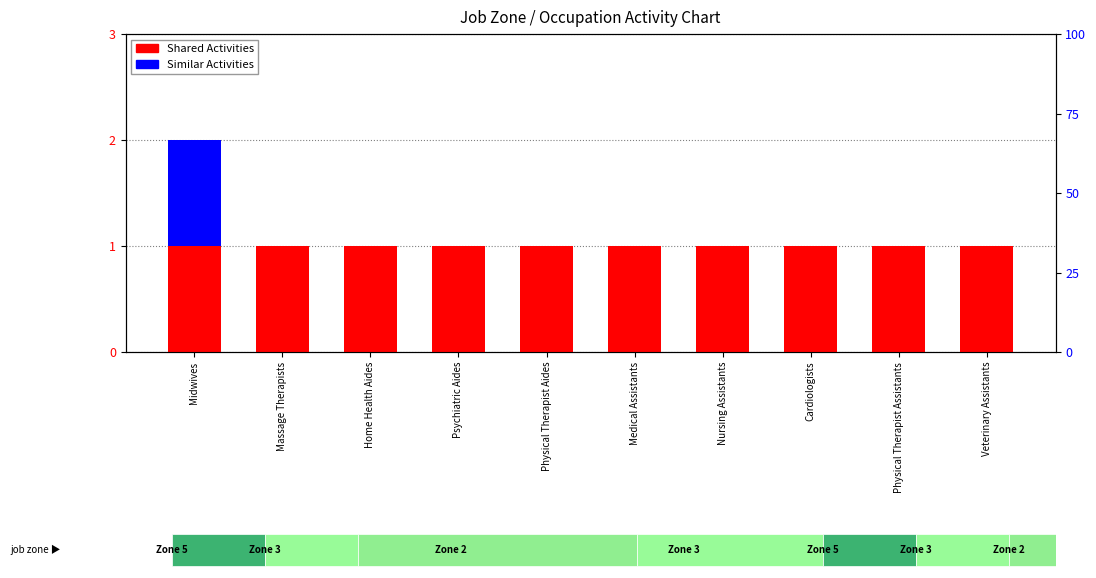

At which label is Similar Activities closest to 0?

Massage Therapists